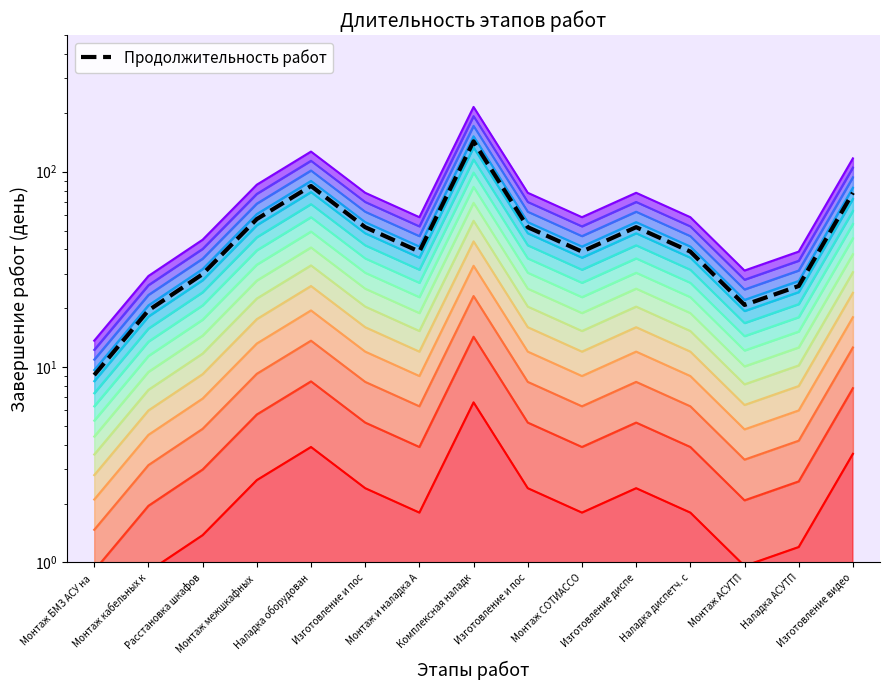

What is the change in value from Монтаж БМЗ АСУ на  to Комплексная наладк?

+133.9